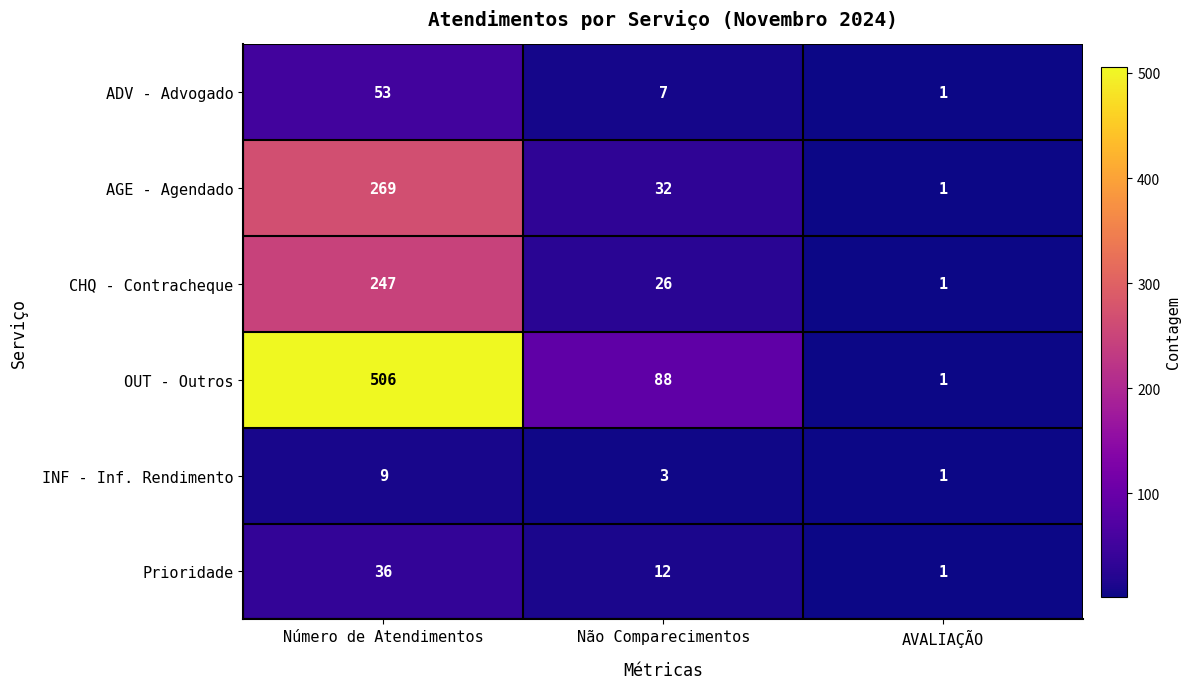

At how many categories does at least one series exceed 223?

1